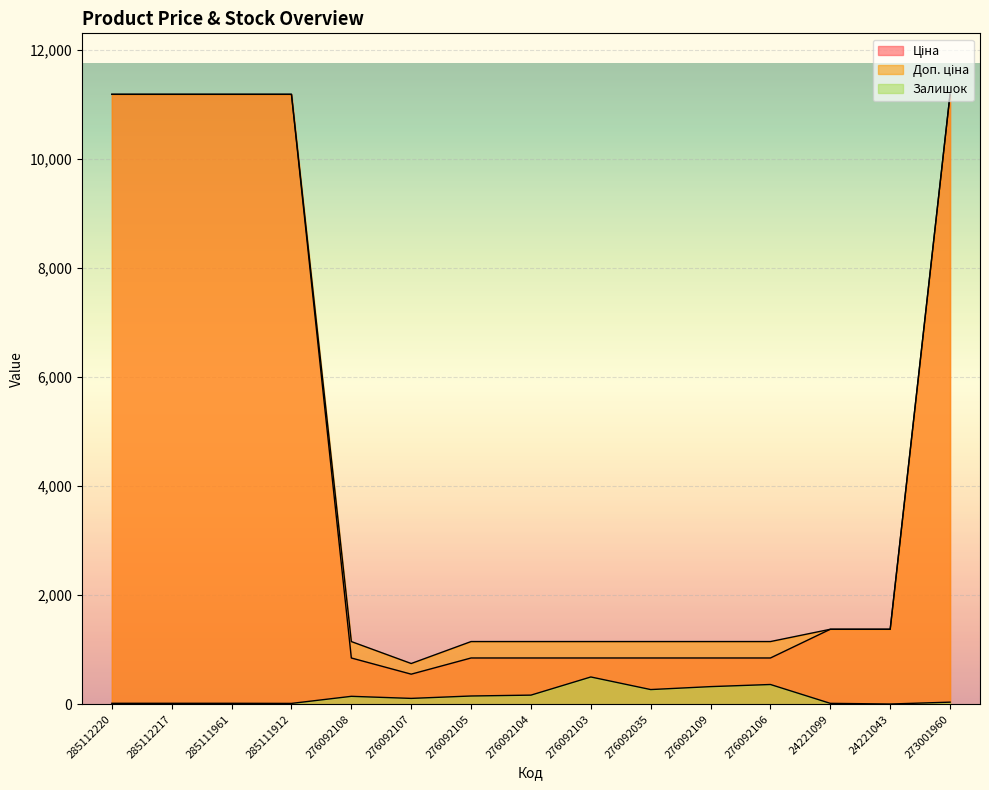

Reading right to left, what are all the values shown in this chart?

Ціна: 273001960=11188.2	24221043=1375.4	24221099=1375.4	276092106=848.4	276092109=848.4	276092035=848.4	276092103=848.4	276092104=848.4	276092105=848.4	276092107=551.5	276092108=848.4	285111912=11188.2	285111961=11188.2	285112217=11188.2	285112220=11188.2
Доп. ціна: 273001960=11188.2	24221043=1375.0	24221099=1375.0	276092106=1149.7	276092109=1149.7	276092035=1149.7	276092103=1149.7	276092104=1149.7	276092105=1149.7	276092107=747.0	276092108=1149.7	285111912=11188.2	285111961=11188.2	285112217=11188.2	285112220=11188.2
Залишок: 273001960=38.0	24221043=4.0	24221099=16.0	276092106=362.0	276092109=323.0	276092035=269.0	276092103=500.0	276092104=167.0	276092105=151.0	276092107=107.0	276092108=145.0	285111912=15.0	285111961=17.0	285112217=17.0	285112220=17.0